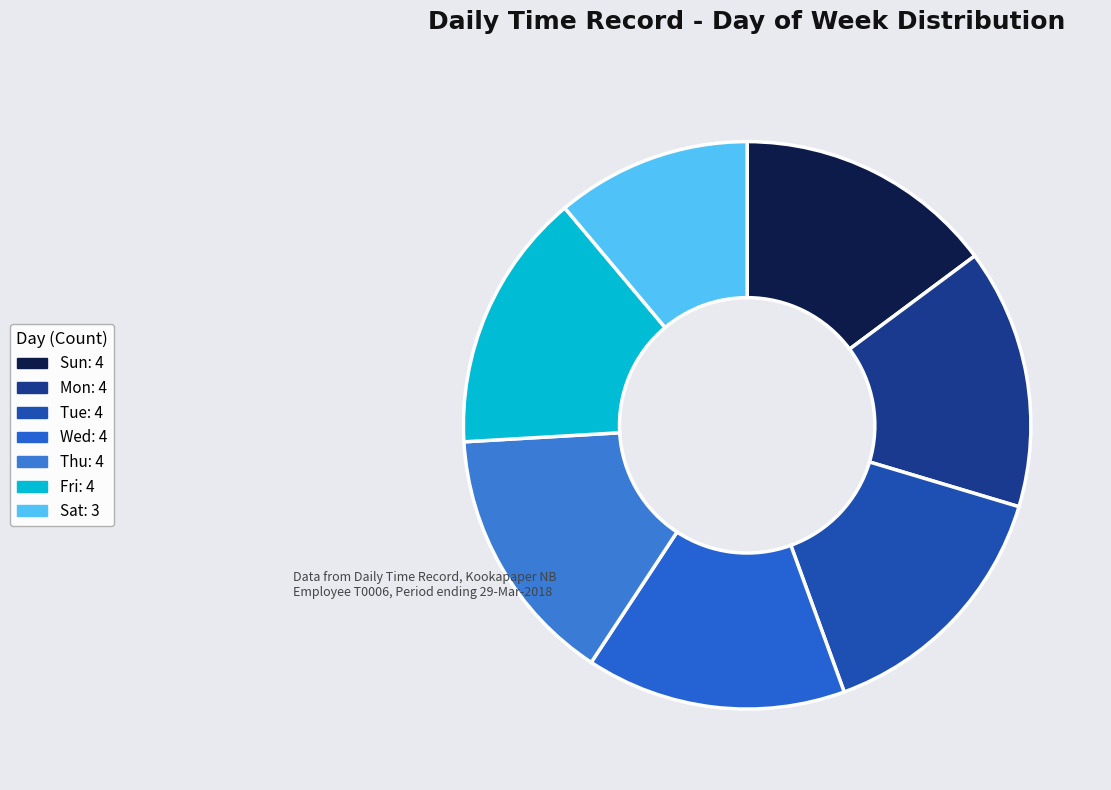

Is there any slice that represents more than half of the pie?

No